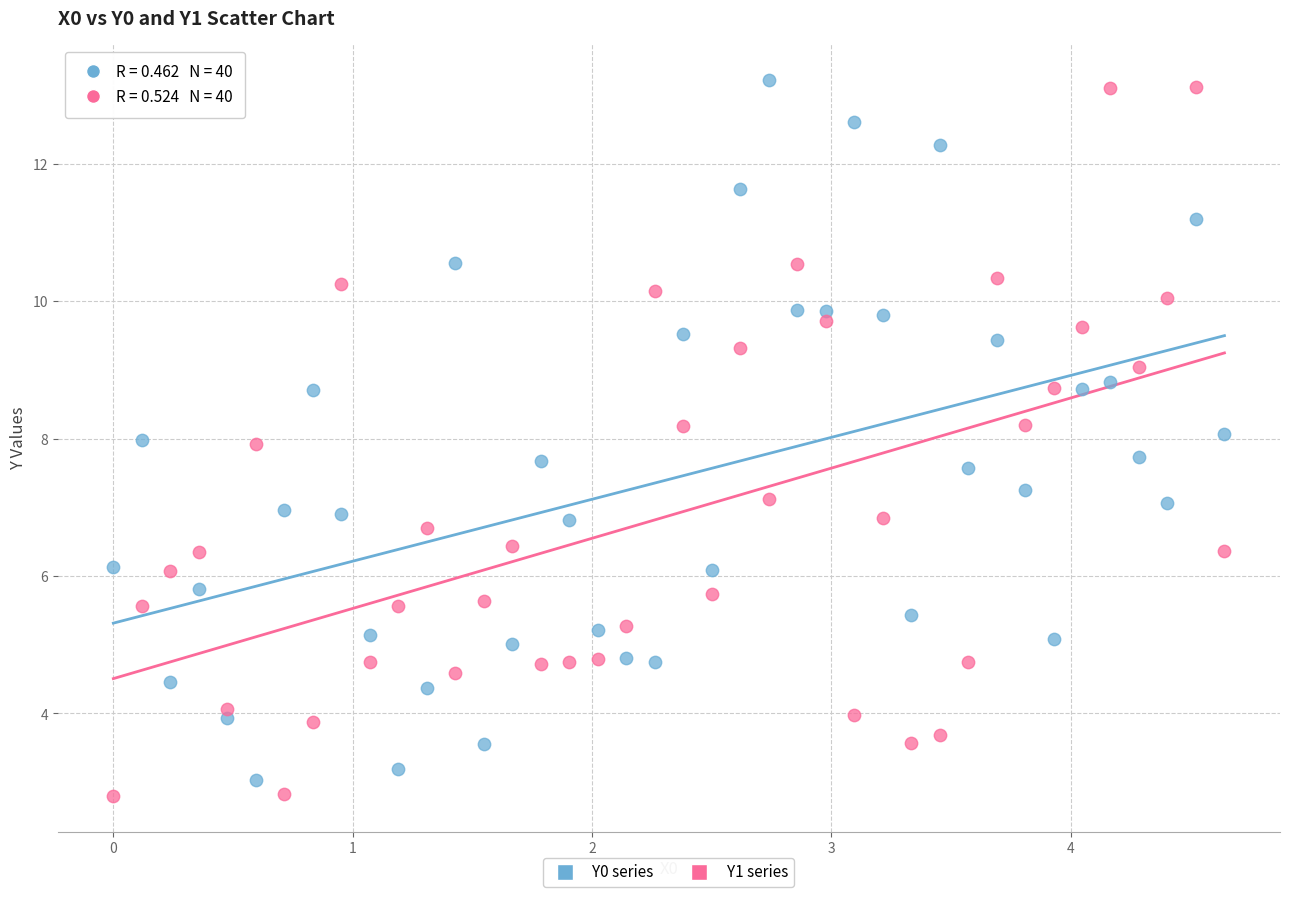

Which series has the widest spread of Y values?

Y1 series